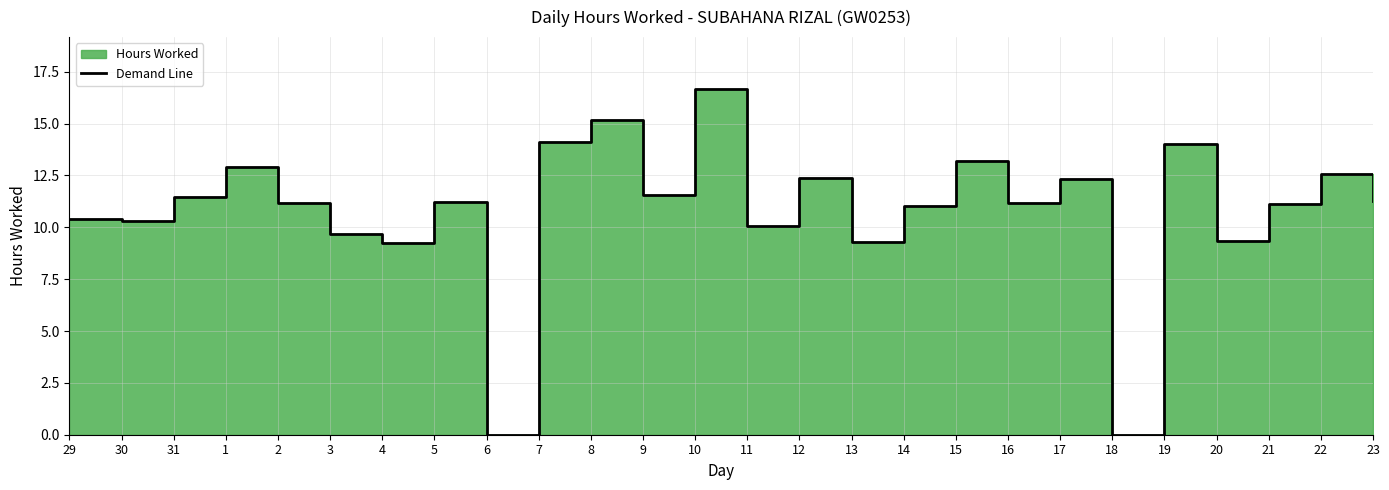

How many values exceed 11?

17